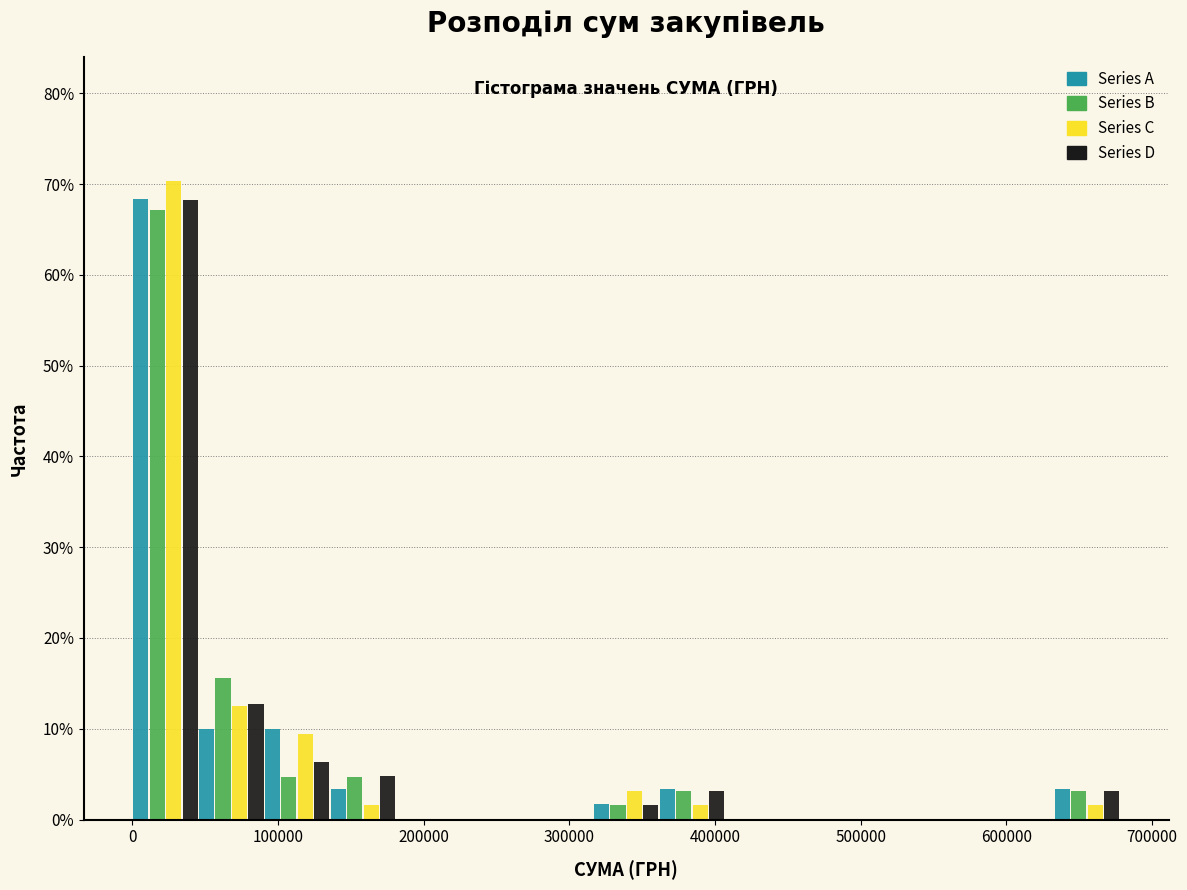

Reading left to right, list every range on the x-axis with the height of the bar of each series over it. Neither the bar edges nor the heights are printed on the chart, so give them approximately, as read against the axes.

0 to 50000: Series A=68	Series B=67	Series C=70	Series D=68
50000 to 90000: Series A=10	Series B=16	Series C=13	Series D=13
90000 to 140000: Series A=10	Series B=5	Series C=9	Series D=6
140000 to 180000: Series A=3	Series B=5	Series C=2	Series D=5
180000 to 230000: Series A=0	Series B=0	Series C=0	Series D=0
230000 to 270000: Series A=0	Series B=0	Series C=0	Series D=0
270000 to 320000: Series A=0	Series B=0	Series C=0	Series D=0
320000 to 360000: Series A=2	Series B=2	Series C=3	Series D=2
360000 to 410000: Series A=3	Series B=3	Series C=2	Series D=3
410000 to 450000: Series A=0	Series B=0	Series C=0	Series D=0
450000 to 500000: Series A=0	Series B=0	Series C=0	Series D=0
500000 to 540000: Series A=0	Series B=0	Series C=0	Series D=0
540000 to 590000: Series A=0	Series B=0	Series C=0	Series D=0
590000 to 630000: Series A=0	Series B=0	Series C=0	Series D=0
630000 to 680000: Series A=3	Series B=3	Series C=2	Series D=3